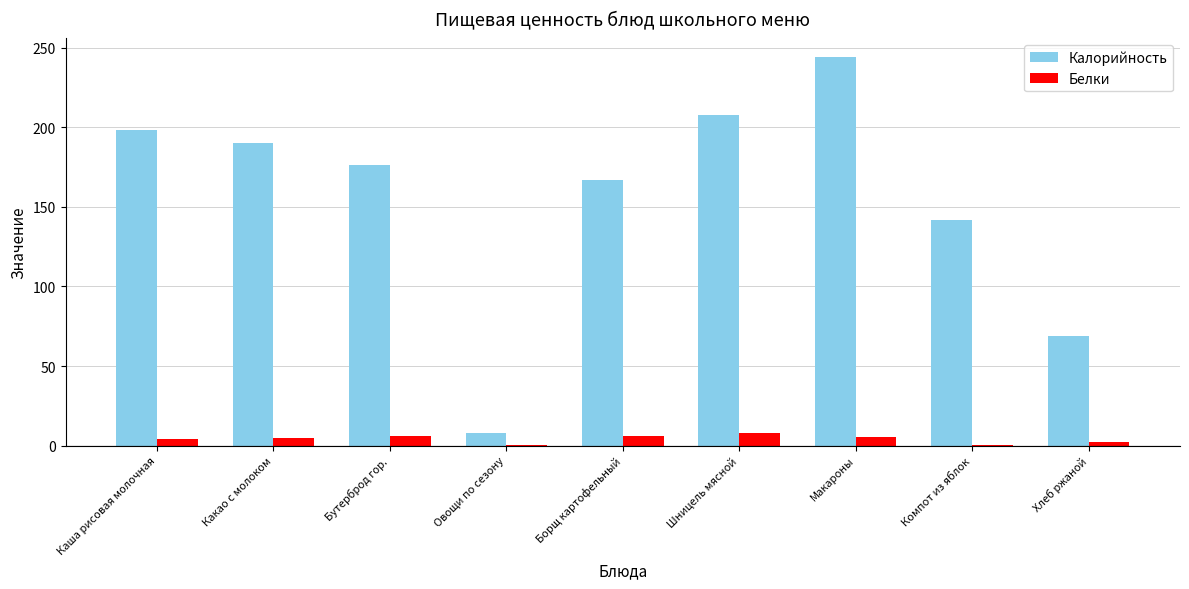

Which series has the largest range (max minus min)?

Калорийность